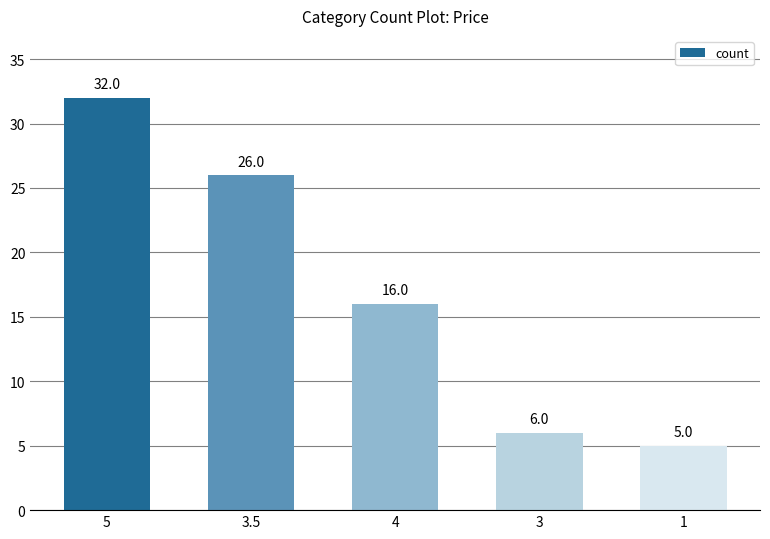

What is the difference between the values at 4 and 3.5?

10